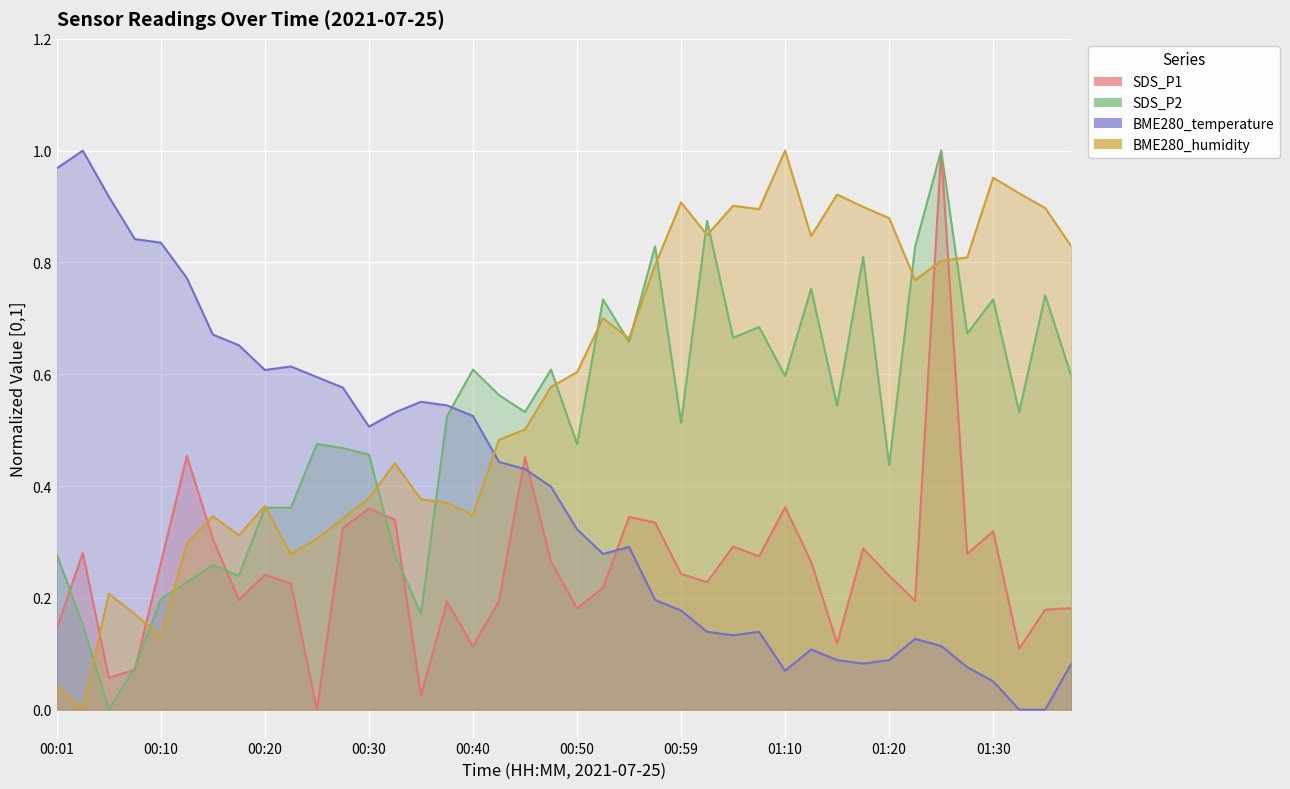

At 00:30, list the series in order from largest to smallest.

BME280_temperature, SDS_P2, BME280_humidity, SDS_P1